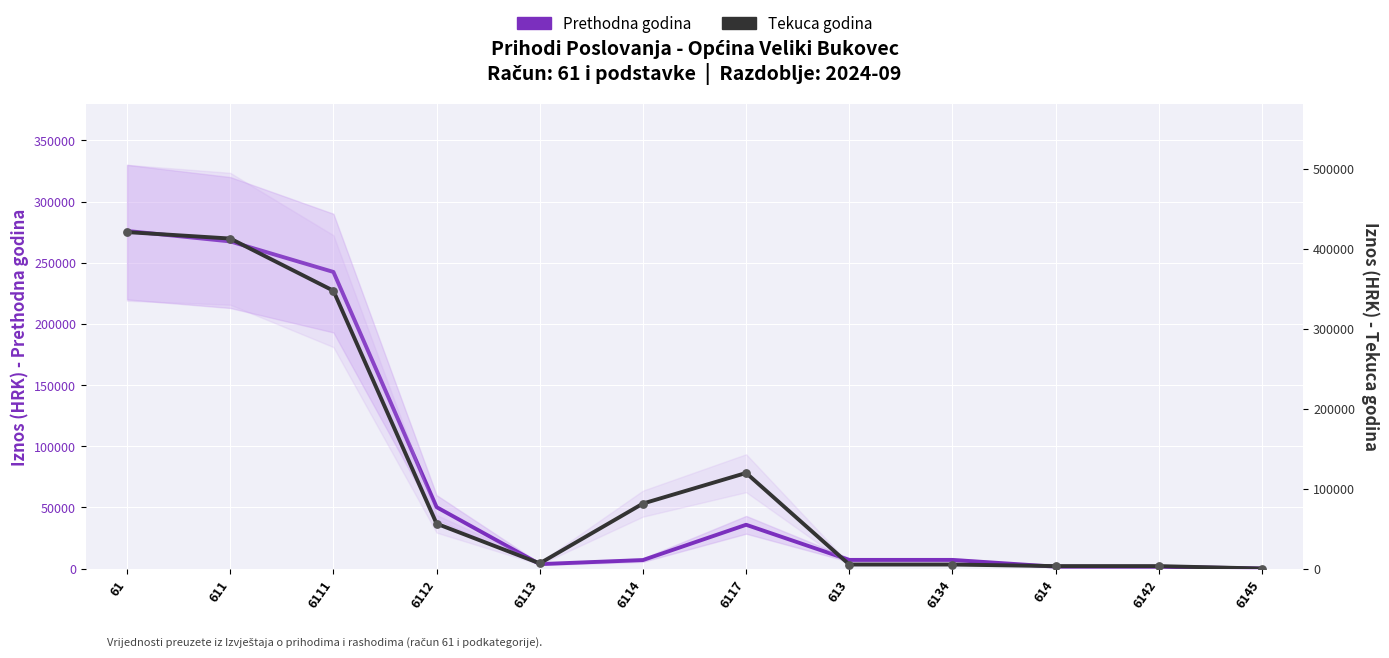

What are all the series names shown in the legend?

Prethodna godina, Tekuca godina